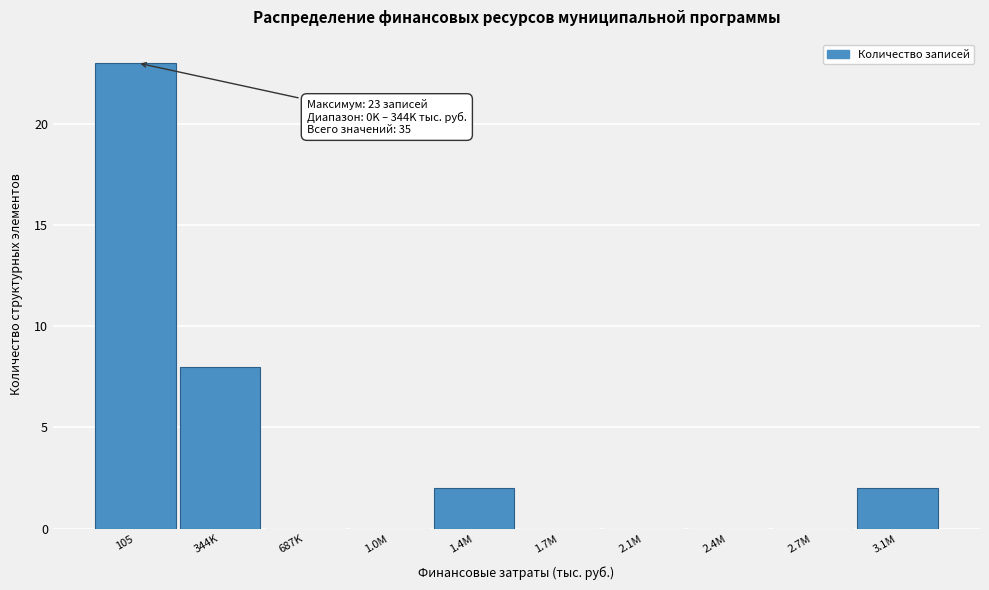

Reading right to left, extract all data points from this chart.

3.1M=2	2.7M=0	2.4M=0	2.1M=0	1.7M=0	1.4M=2	1.0M=0	687K=0	344K=8	105=23